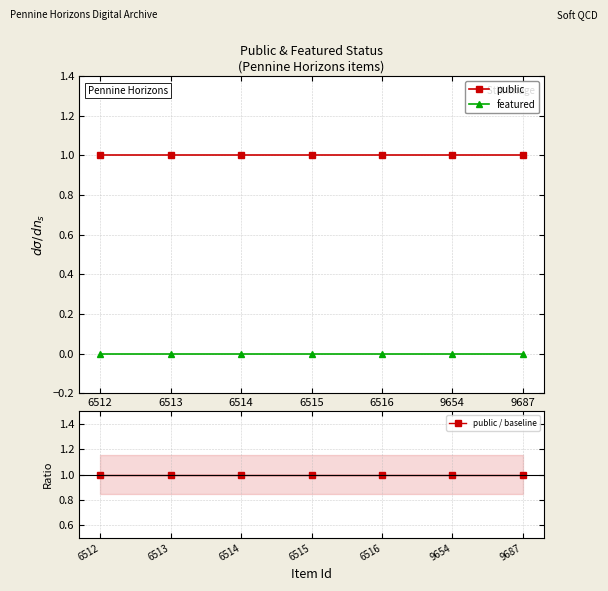

True or false: public / baseline and public intersect in this chart.

False